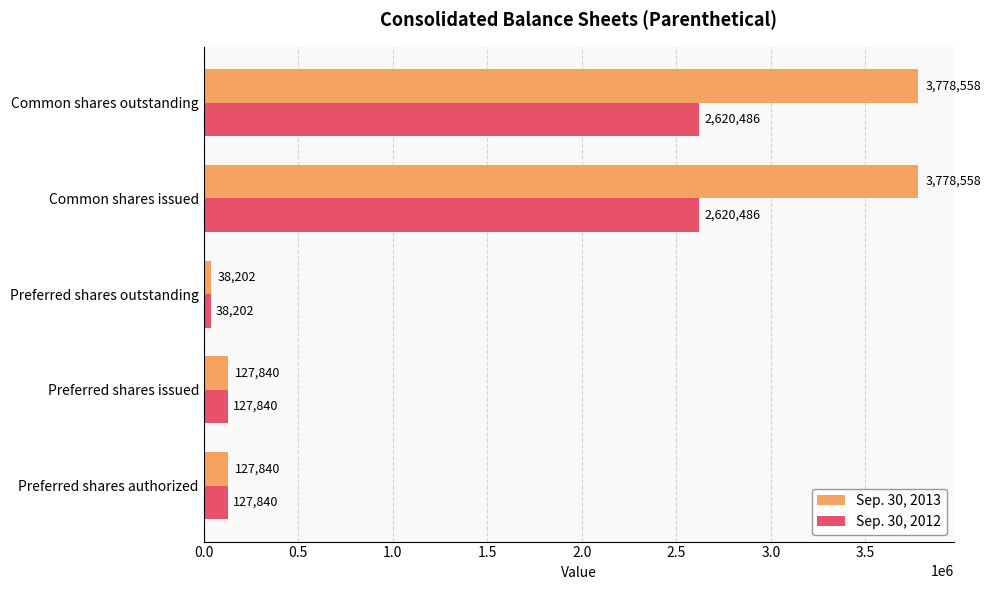

What is the sum of all Sep. 30, 2013 values?

7850998